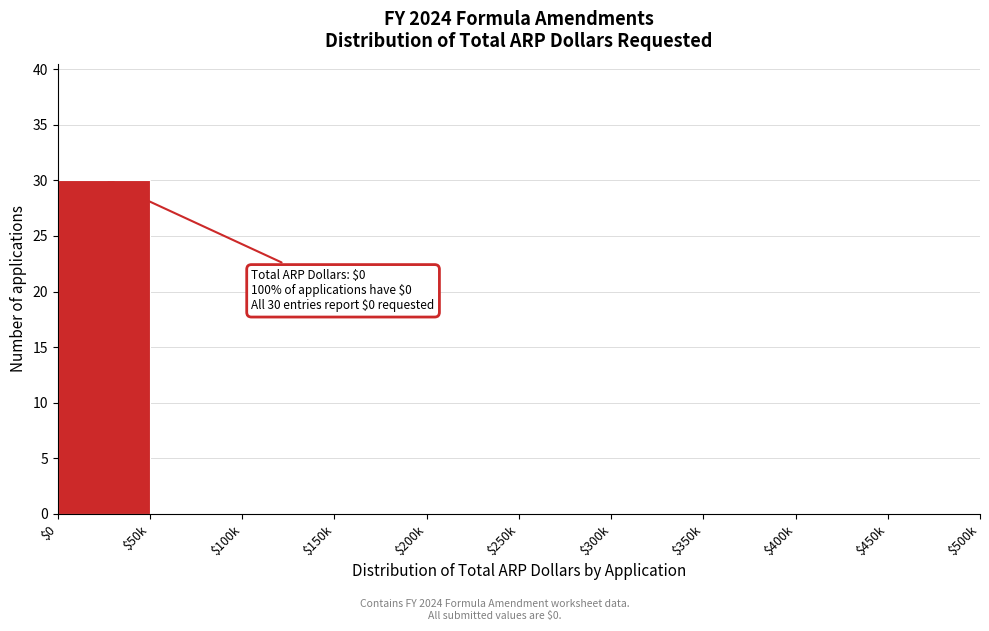

What is the maximum value shown in the chart?

30